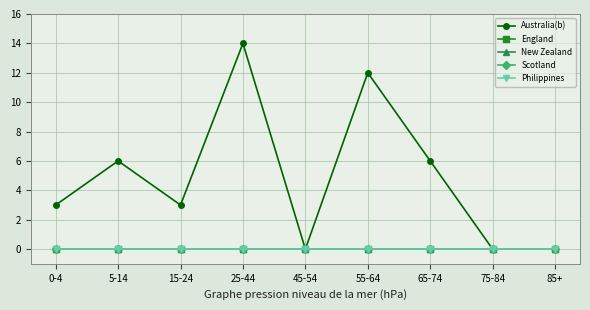

Does the chart have visible grid lines?

Yes